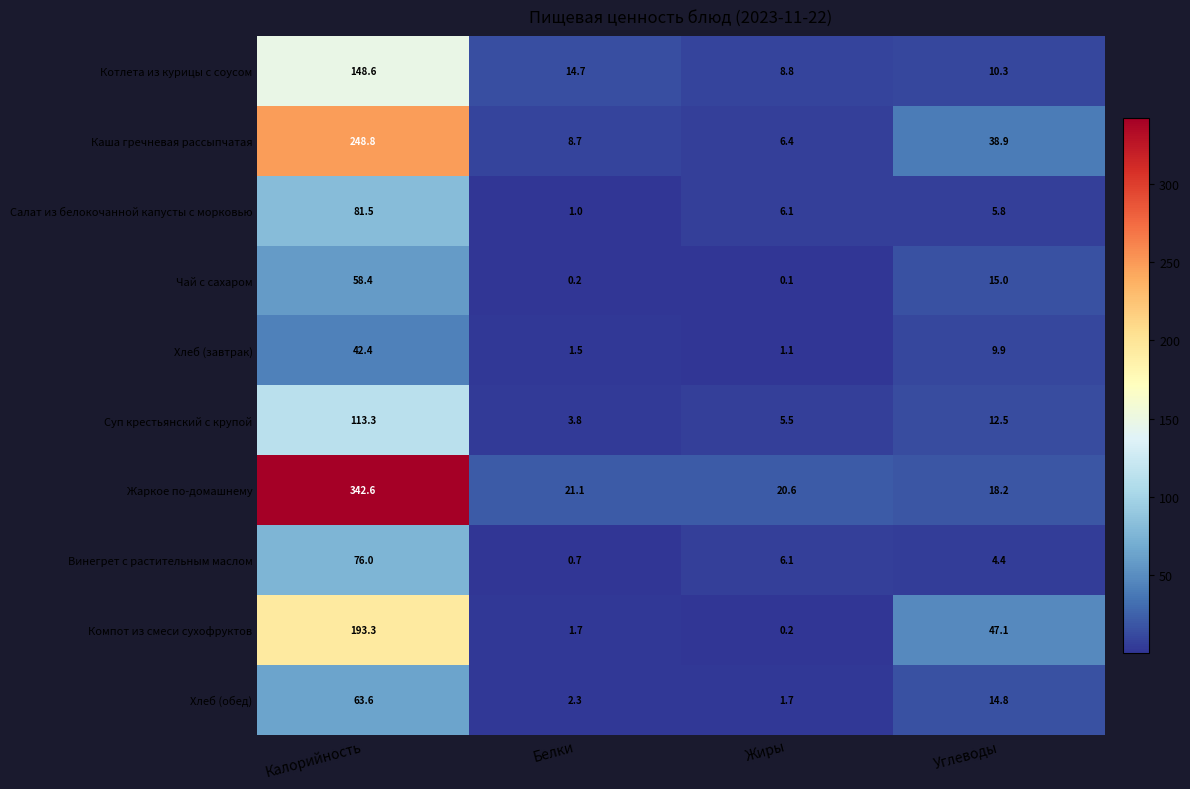

What is the sum of the Компот из смеси сухофруктов values at Жиры and Углеводы?

47.3